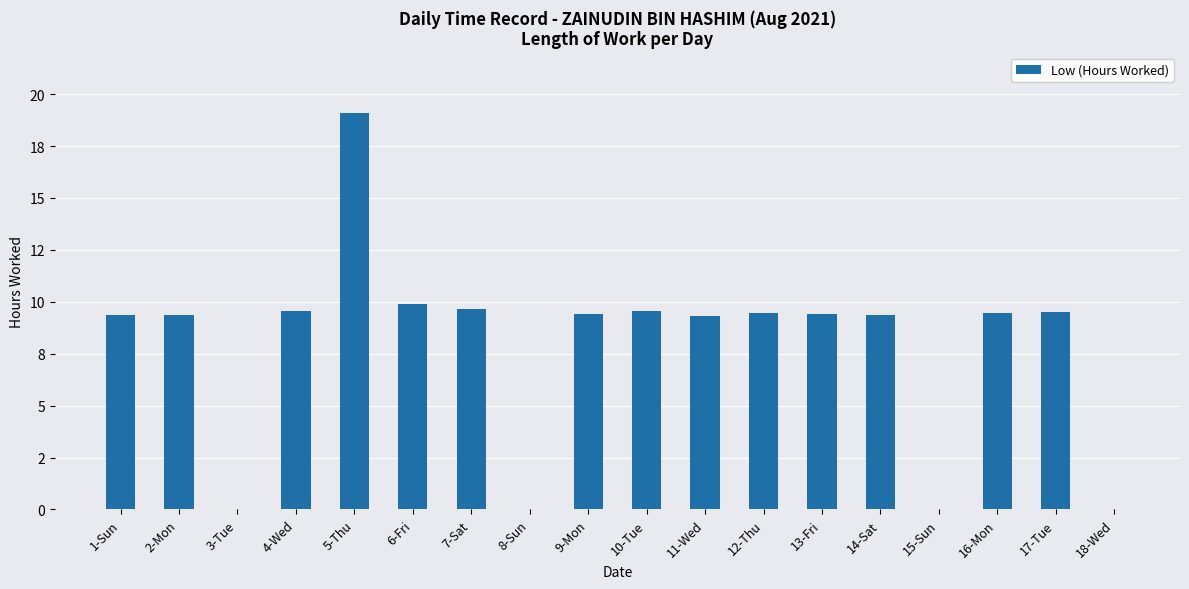

At which category does the chart reach its minimum across all series?

3-Tue